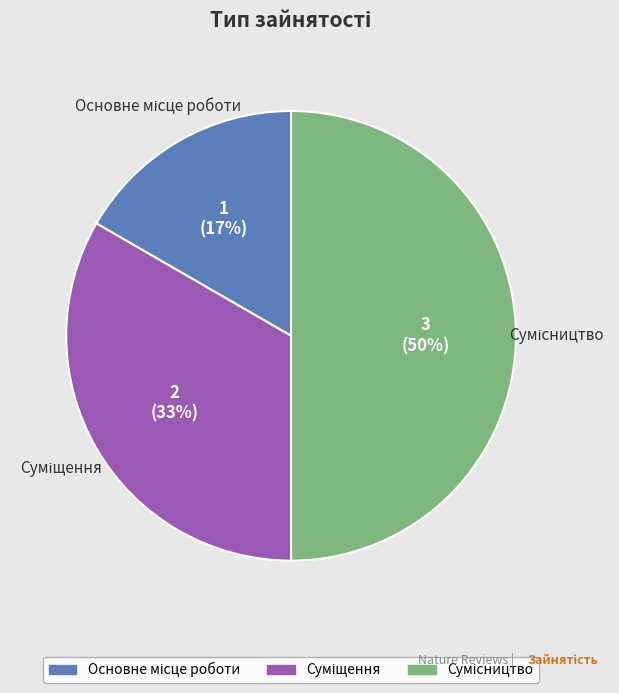

To the nearest percent, what is the difference between the largest and smallest slice percentages?

33%